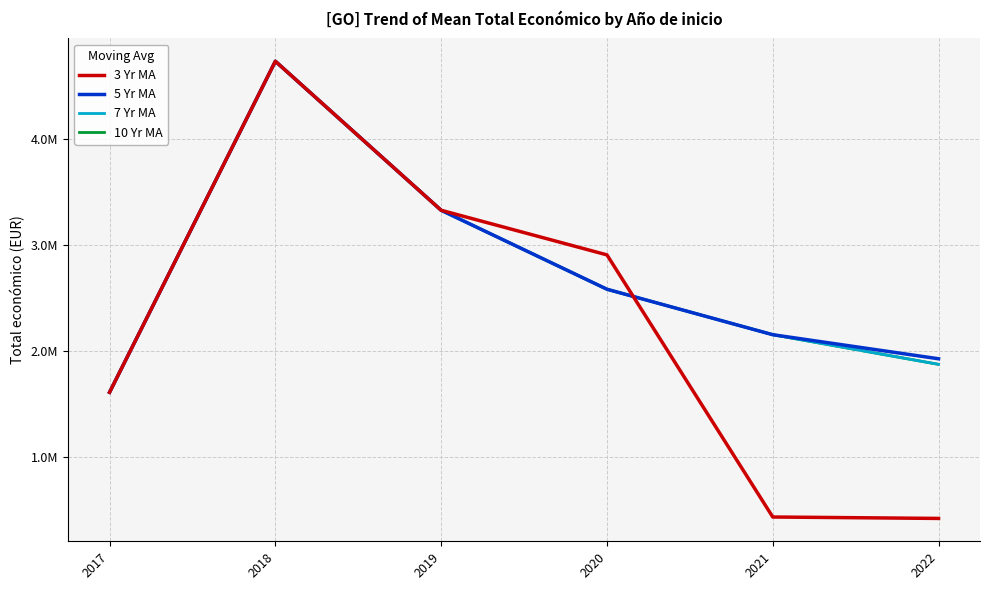

What value does the 7 Yr MA series have at 2018?

4728263.0